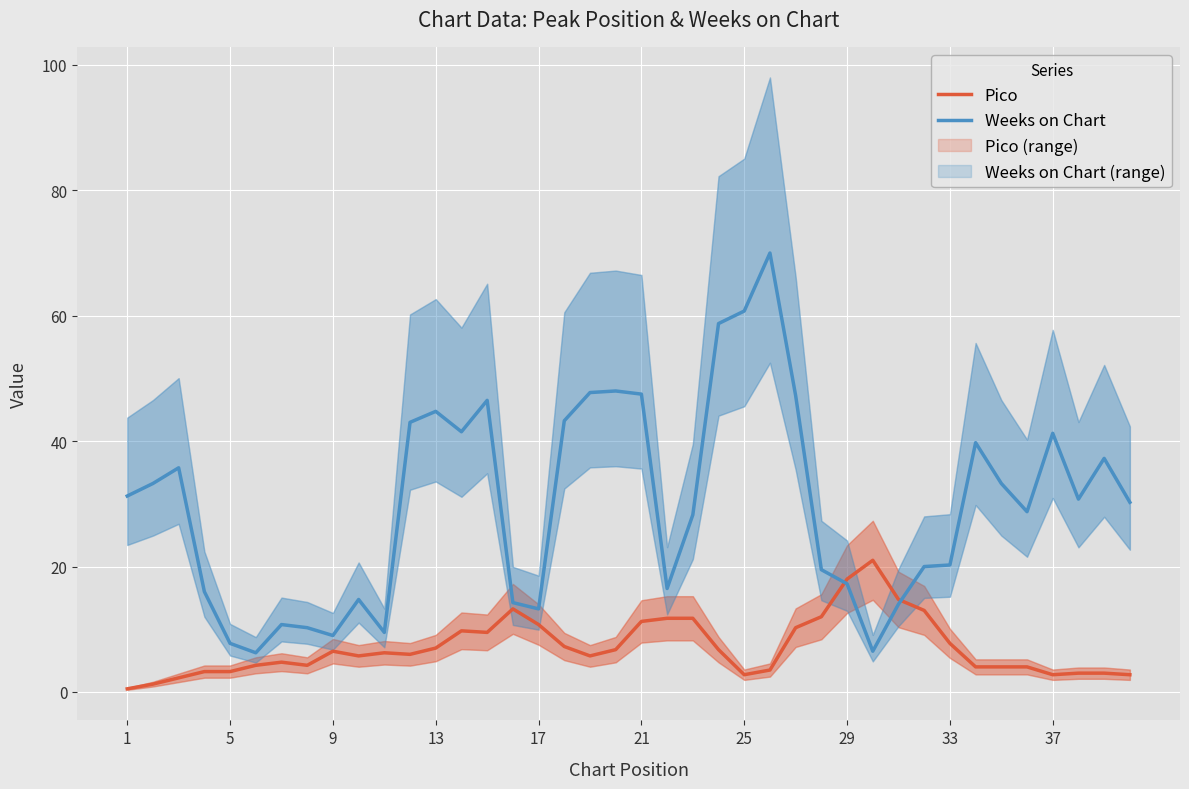

True or false: Weeks on Chart has a value of 36.0 at 33.

False